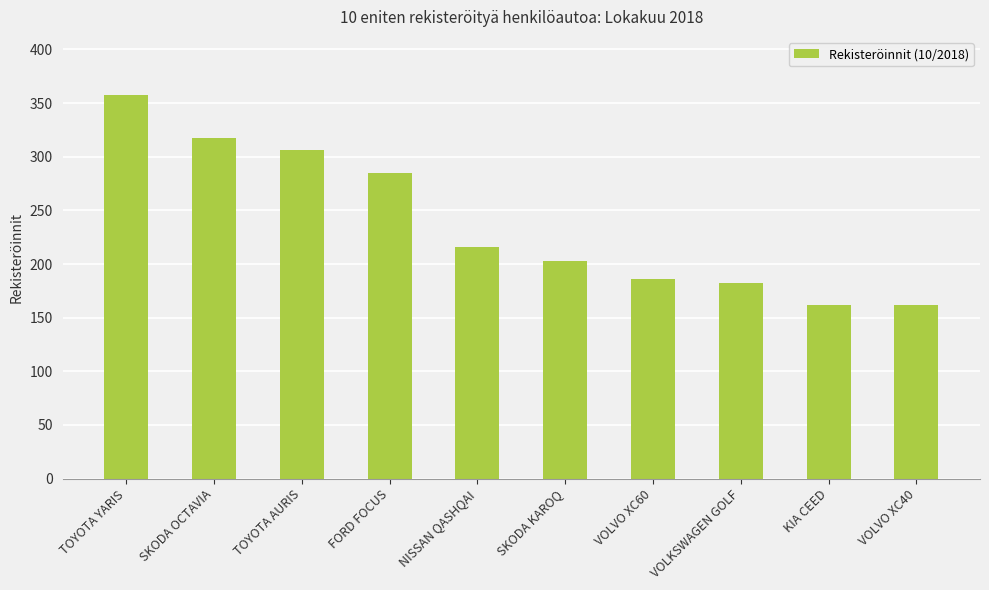

Reading right to left, list all the values displayed in this chart.

VOLVO XC40=162	KIA CEED=162	VOLKSWAGEN GOLF=182	VOLVO XC60=186	SKODA KAROQ=203	NISSAN QASHQAI=216	FORD FOCUS=285	TOYOTA AURIS=306	SKODA OCTAVIA=317	TOYOTA YARIS=358